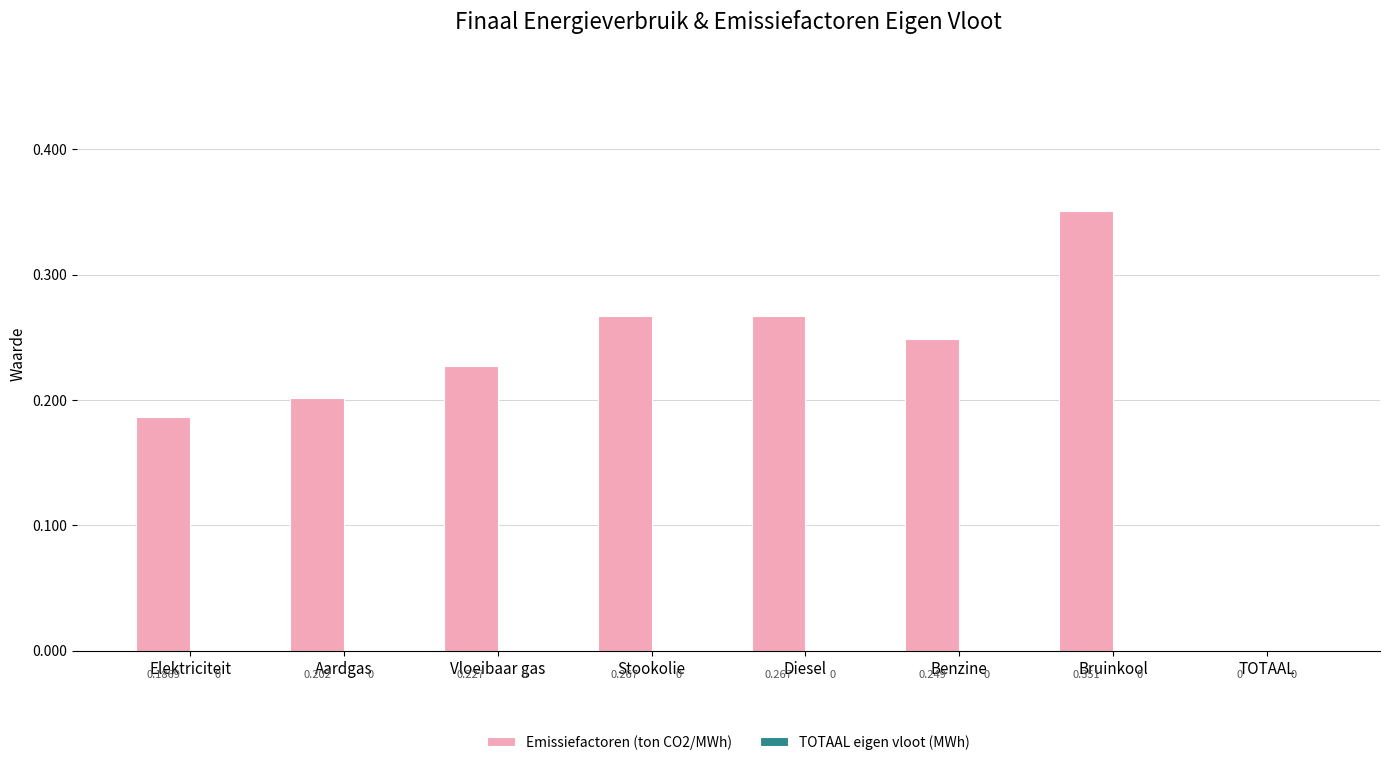

Which has a higher value, TOTAAL or Stookolie?

Stookolie